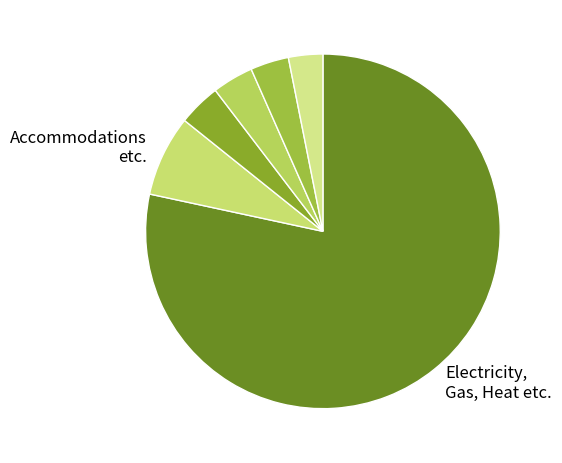

How many segments does this pie chart have?

6